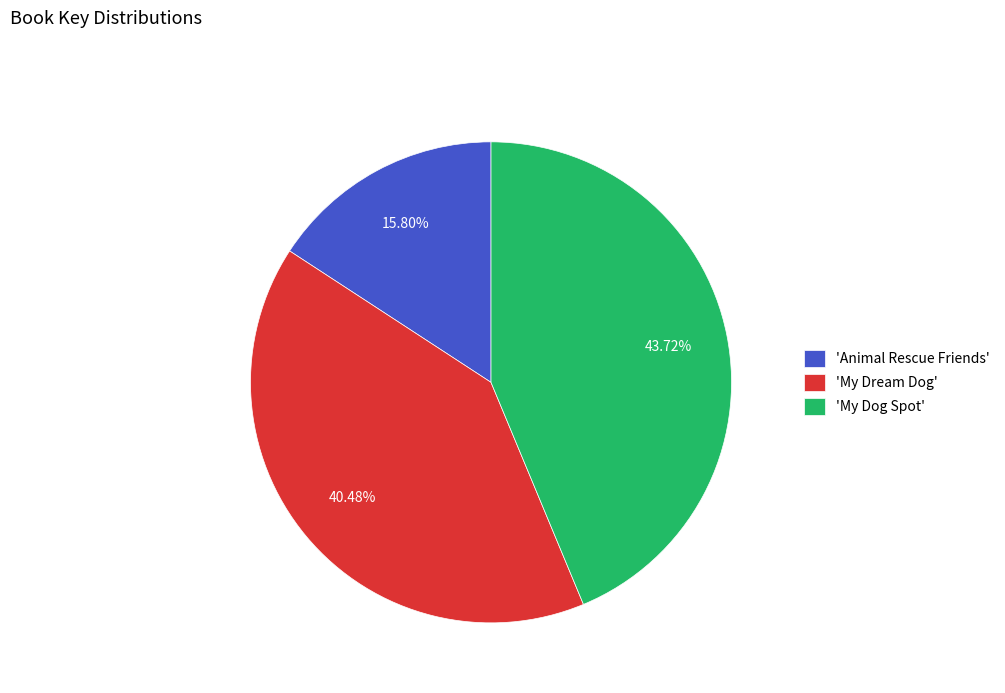

To the nearest percent, what is the difference between the largest and smallest slice percentages?

28%